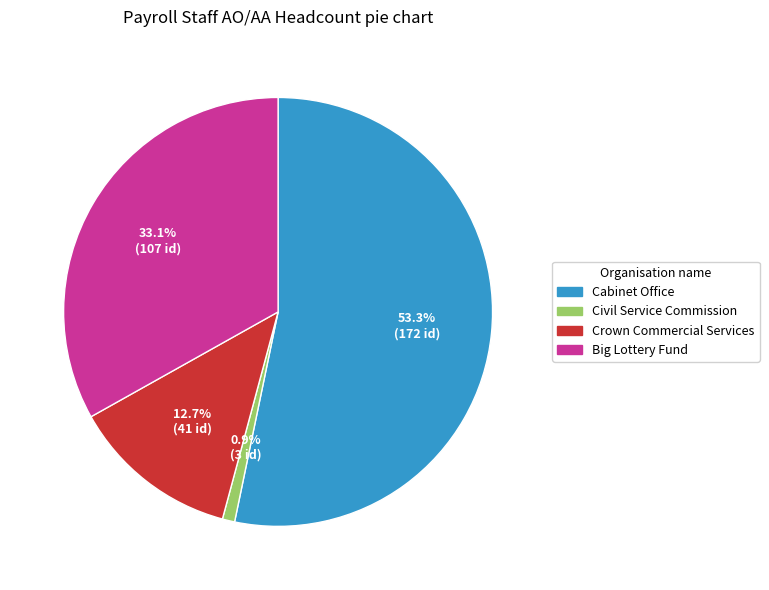

How many slices are in this pie chart?

4